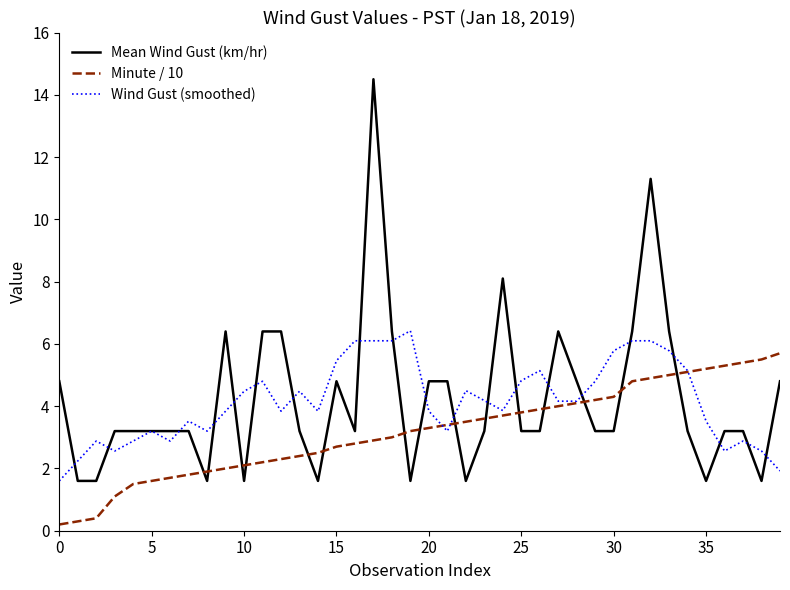

Rank the series by their maximum value, from highest to lowest.

Mean Wind Gust (km/hr), Wind Gust (smoothed), Minute / 10